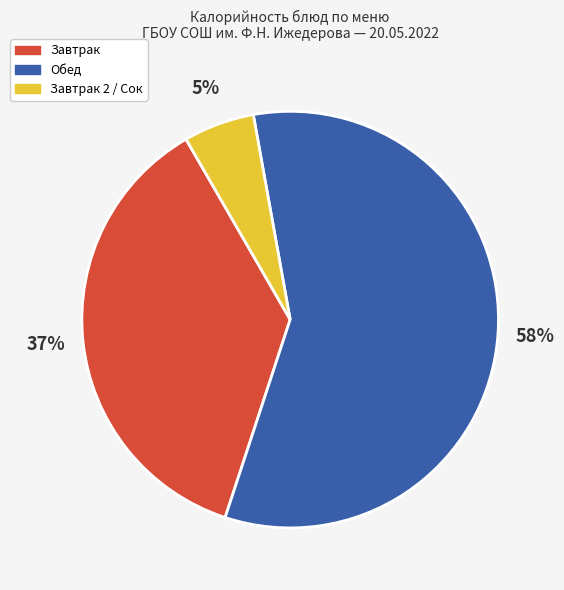

Count the number of slices in the pie.

3